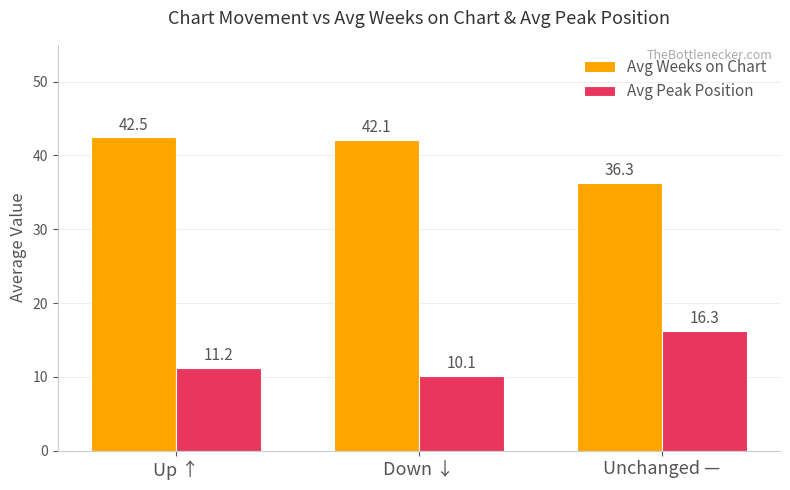

Which series has the largest total across all categories?

Avg Weeks on Chart